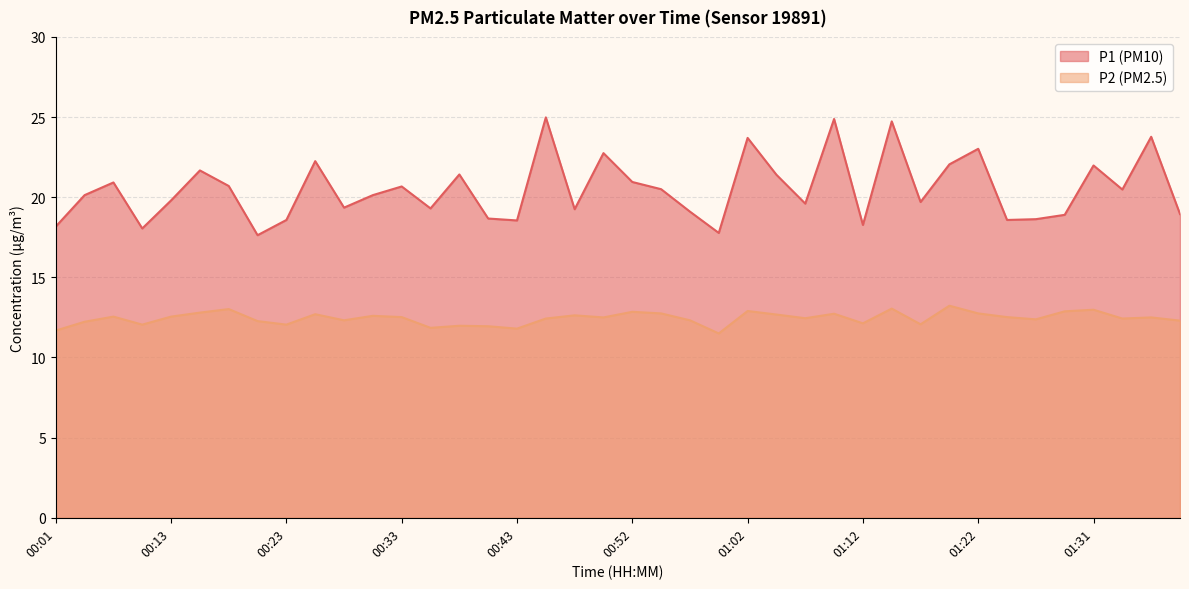

Does the chart have visible grid lines?

Yes